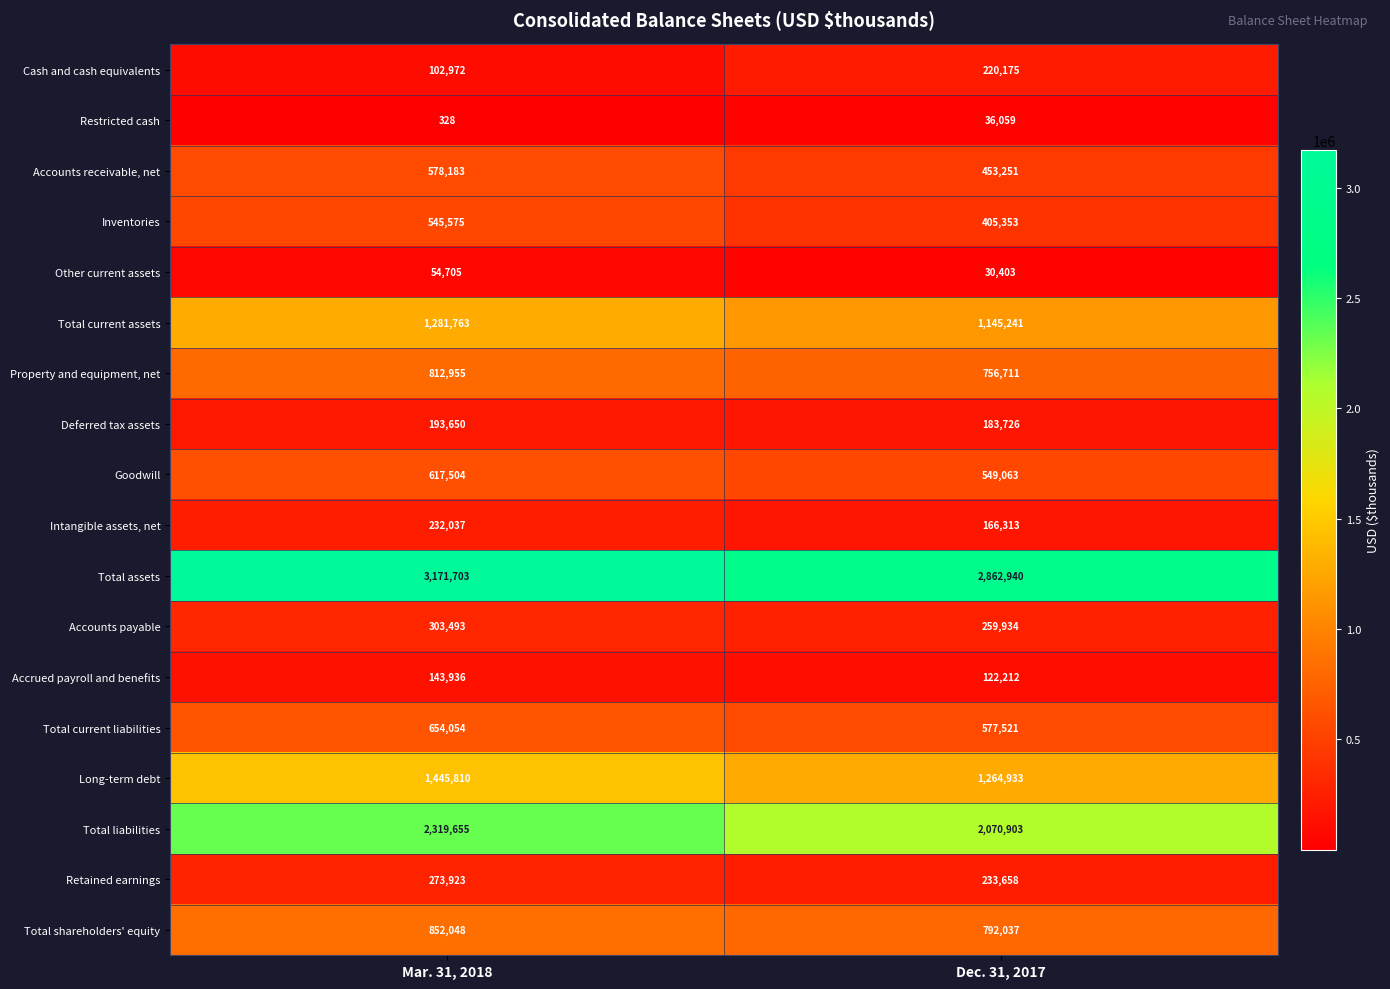

Which series has the widest spread of values?

Total assets